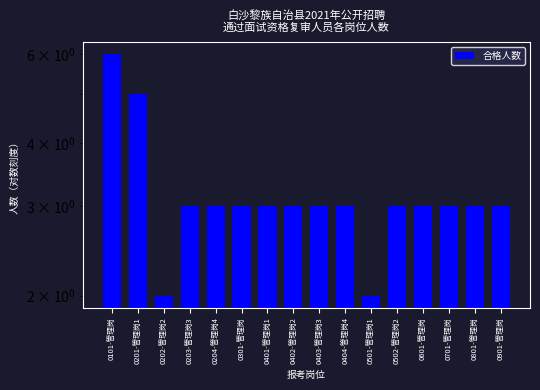

Reading right to left, what are all the values shown in this chart?

0901-管理岗=3	0801-管理岗=3	0701-管理岗=3	0601-管理岗=3	0502-管理岗2=3	0501-管理岗1=2	0404-管理岗4=3	0403-管理岗3=3	0402-管理岗2=3	0401-管理岗1=3	0301-管理岗=3	0204-管理岗4=3	0203-管理岗3=3	0202-管理岗2=2	0201-管理岗1=5	0101-管理岗=6